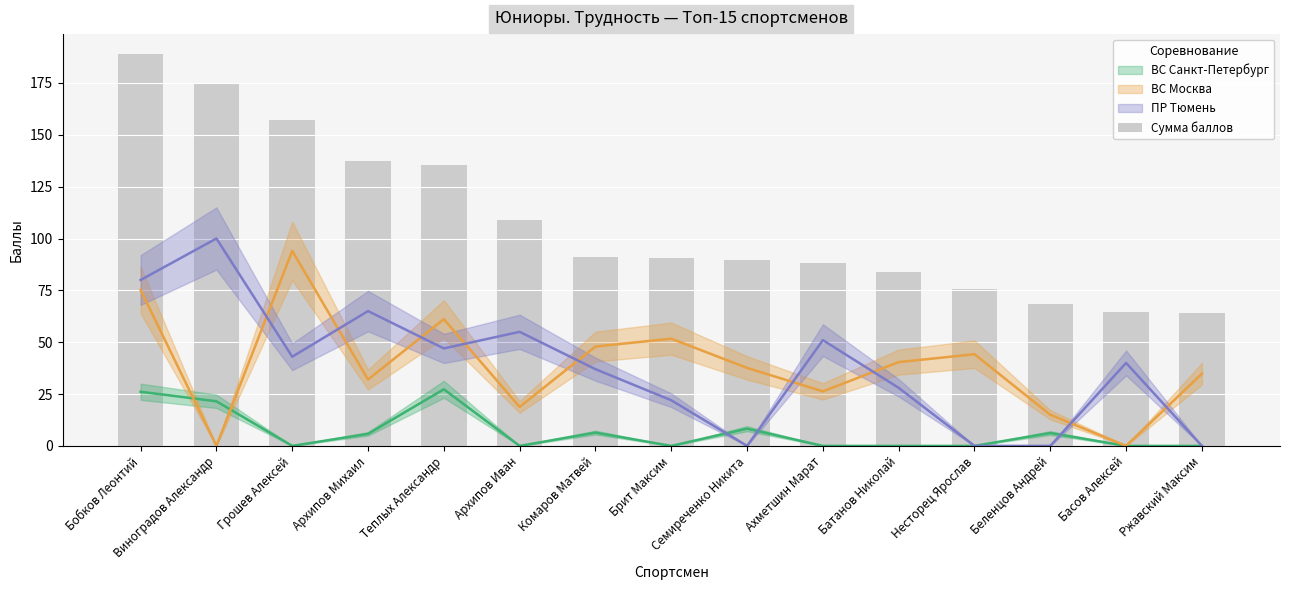

Reading right to left, list all the values displayed in this chart.

64.0	64.8	68.4	75.8	84.0	88.1	89.4	90.7	91.3	109.0	135.4	137.2	157.2	175.1	189.1